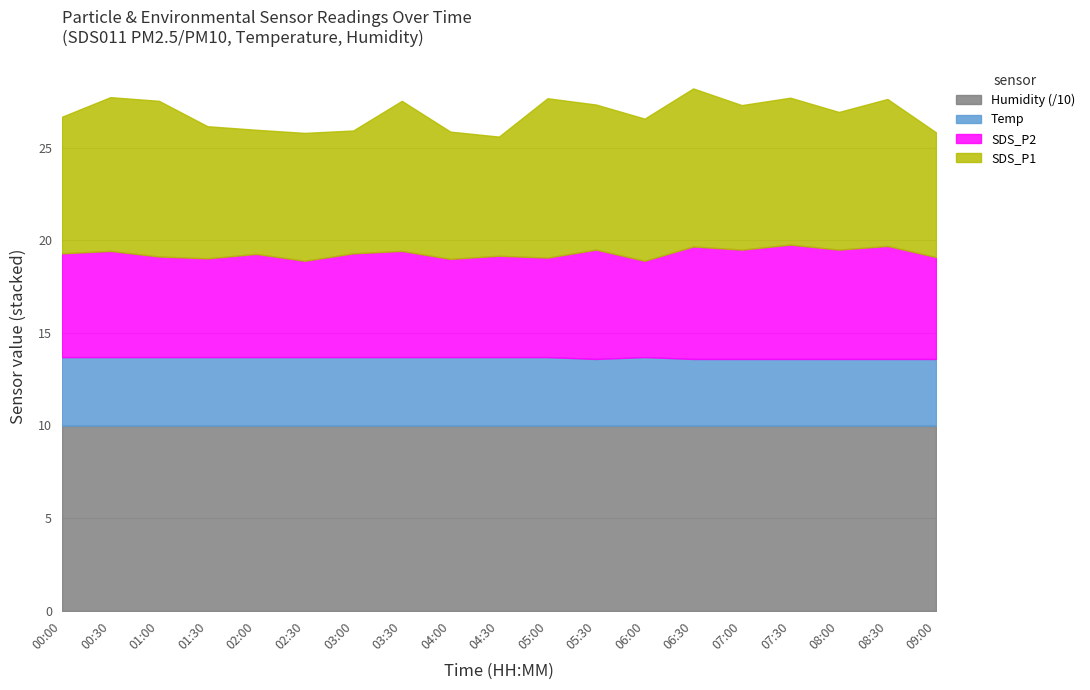

The SDS_P1 series shows 12.5 at 01:30. True or false?

False